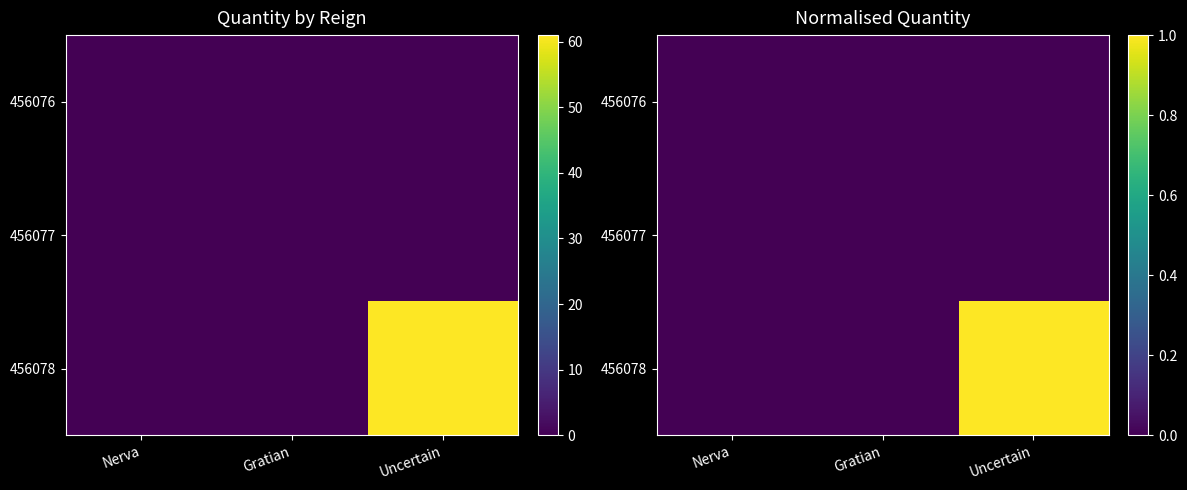

List the series in order of their peak value, highest first.

456078, 456076, 456077